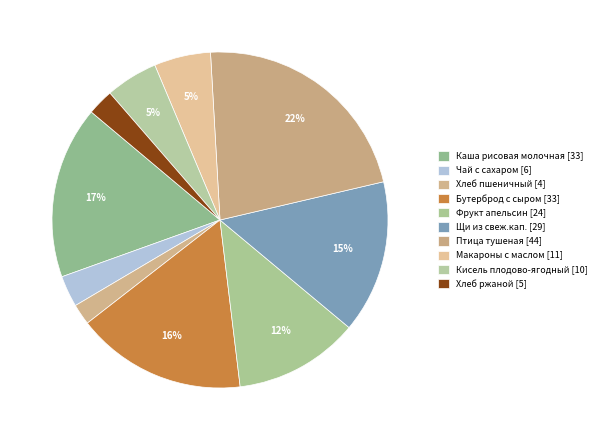

Count the number of slices in the pie.

10